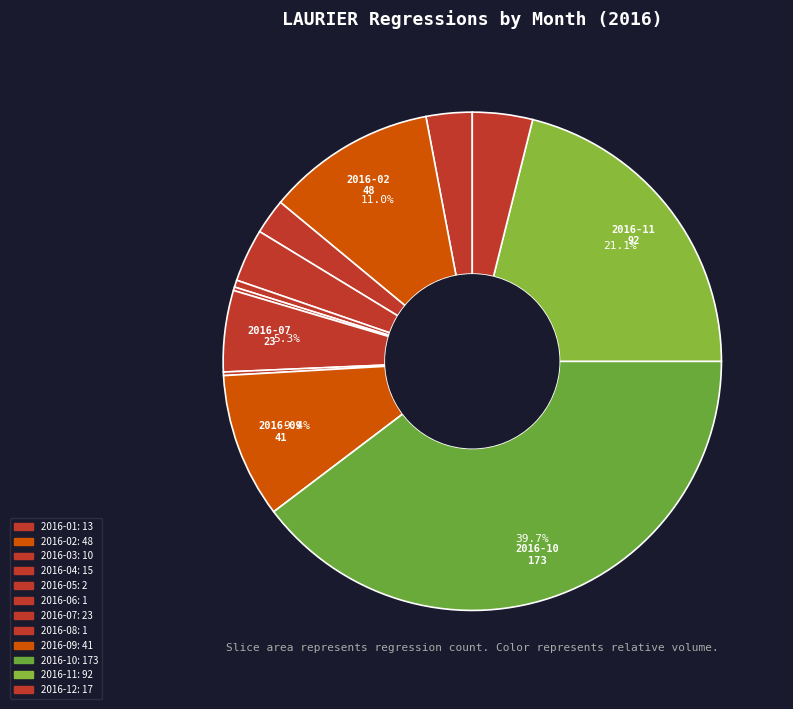

True or false: 2016-09 accounts for 1% of the total.

False